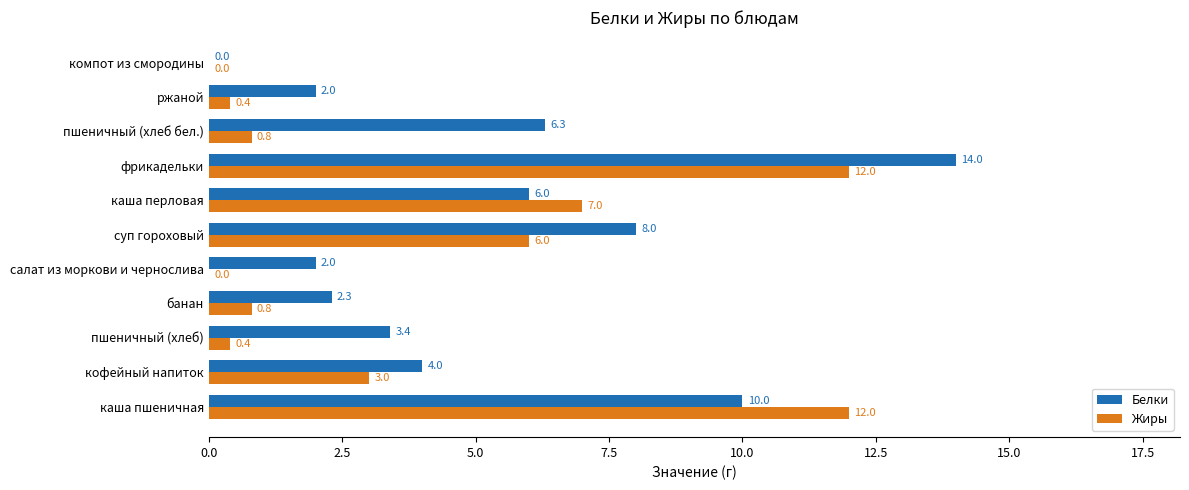

What is the sum of the Жиры values at кофейный напиток and каша перловая?

10.0